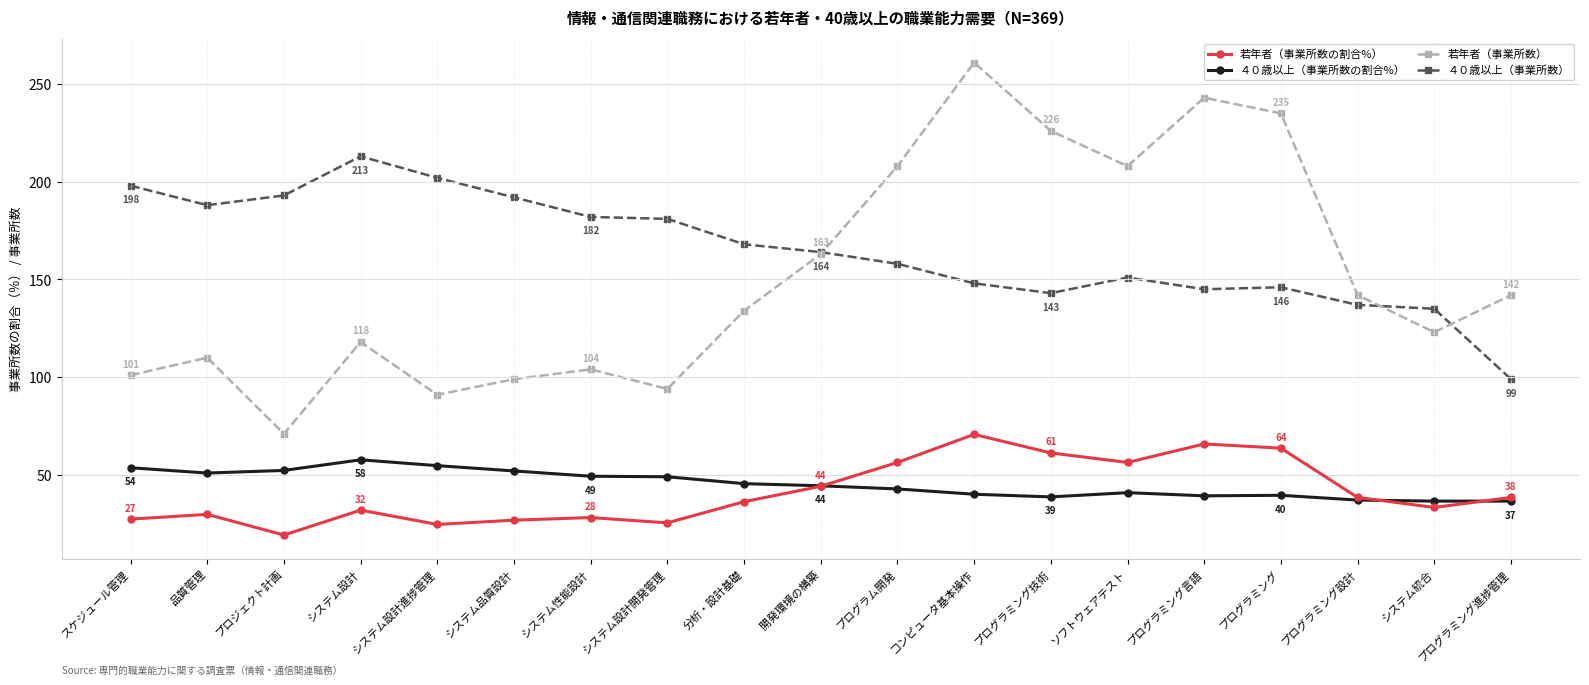

What are all the series names shown in the legend?

若年者（事業所数の割合%）, ４０歳以上（事業所数の割合%）, 若年者（事業所数）, ４０歳以上（事業所数）